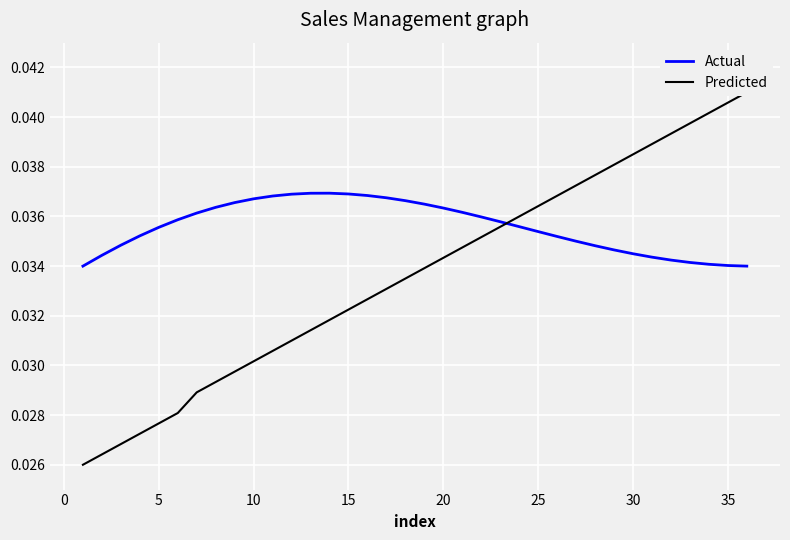

Is it true that Actual equals 0.1 at 30?

False